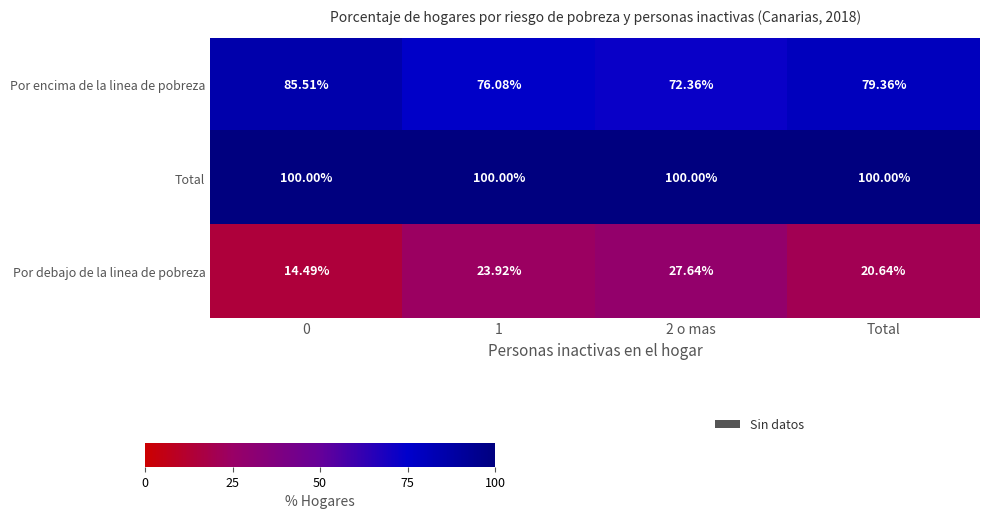

Rank the series at Total from lowest to highest value.

Por debajo de la linea de pobreza, Por encima de la linea de pobreza, Total